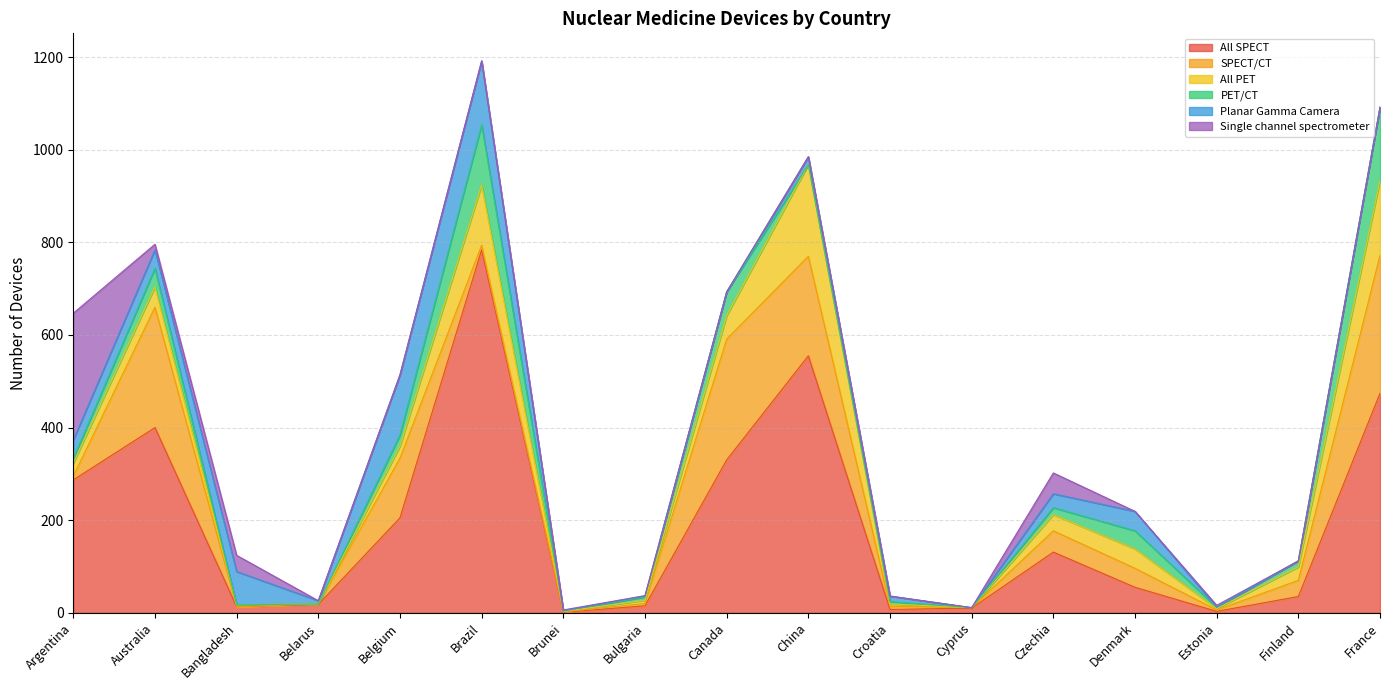

In PET/CT, how many points are higher than both neighbors (excluding endpoints)?

5